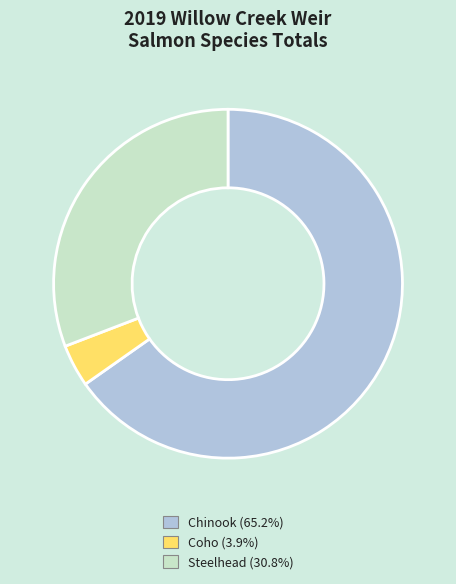

Count the number of slices in the pie.

3